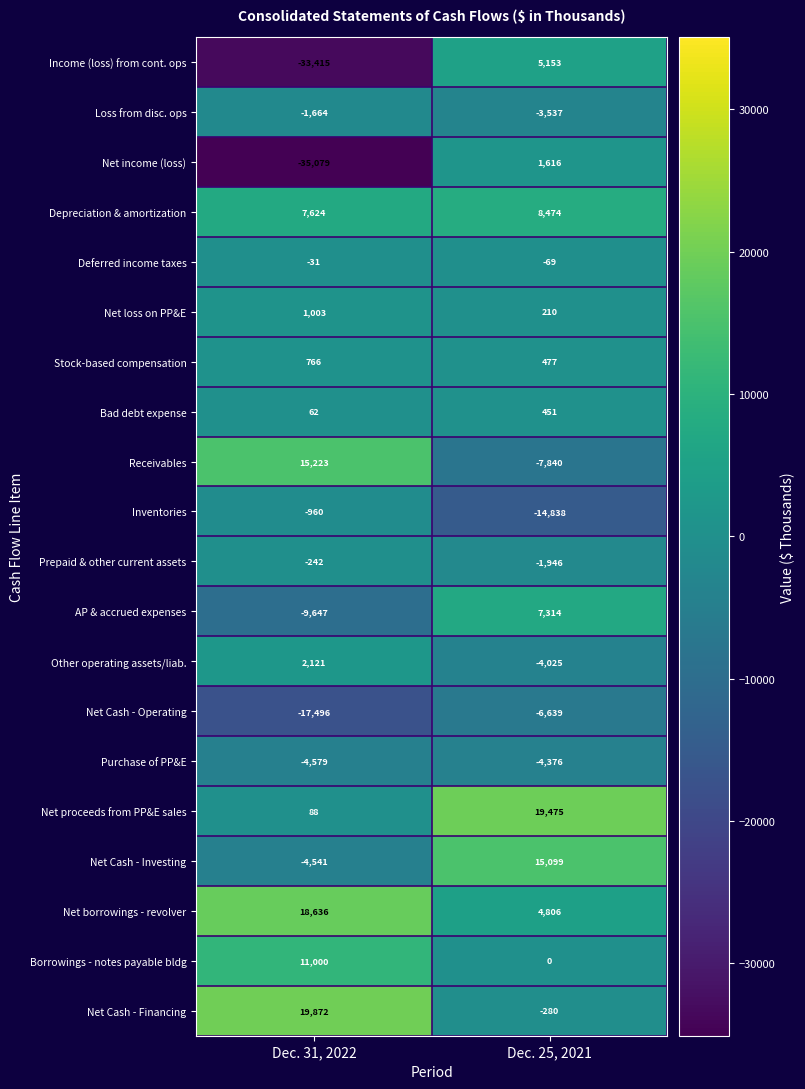

The value of Stock-based compensation at Dec. 25, 2021 is 743. True or false?

False